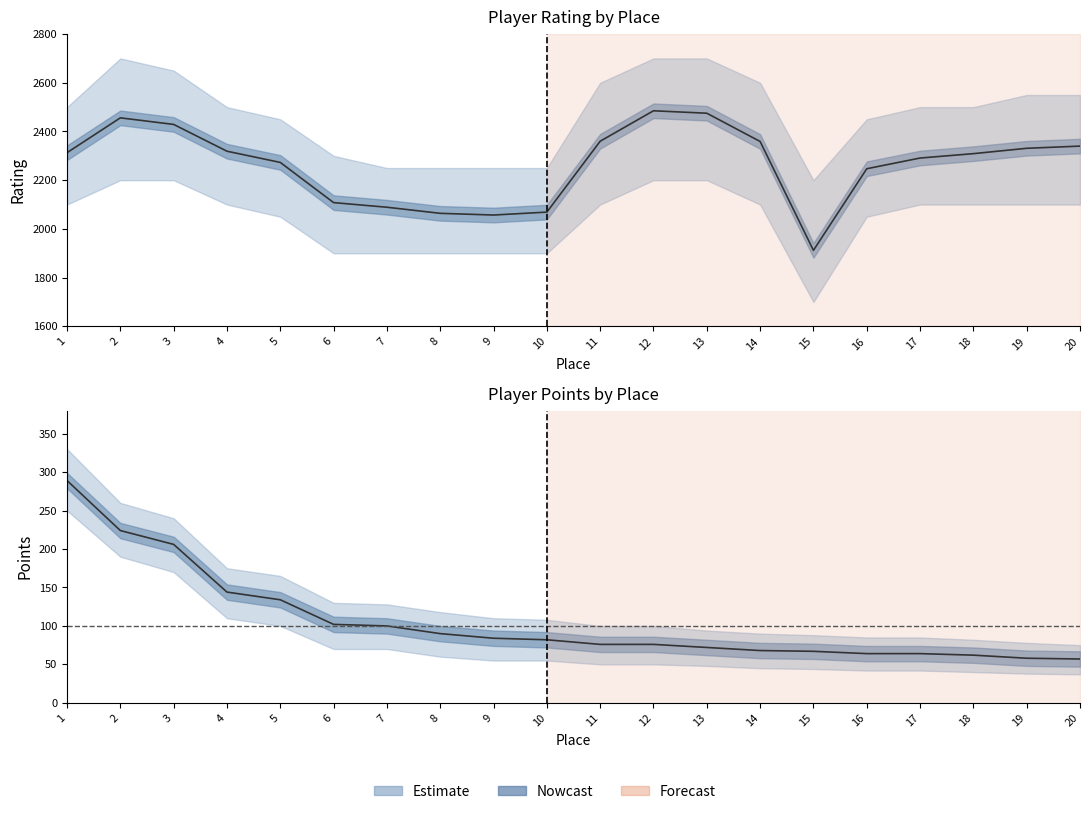

Reading left to right, extract all data points from this chart.

Rating: 1=2313	2=2456	3=2429	4=2319	5=2273	6=2108	7=2089	8=2064	9=2057	10=2069	11=2360	12=2485	13=2475	14=2359	15=1912	16=2247	17=2291	18=2309	19=2331	20=2340
Points: 1=289	2=224	3=206	4=144	5=134	6=102	7=100	8=90	9=84	10=82	11=76	12=76	13=72	14=68	15=67	16=64	17=64	18=62	19=58	20=57